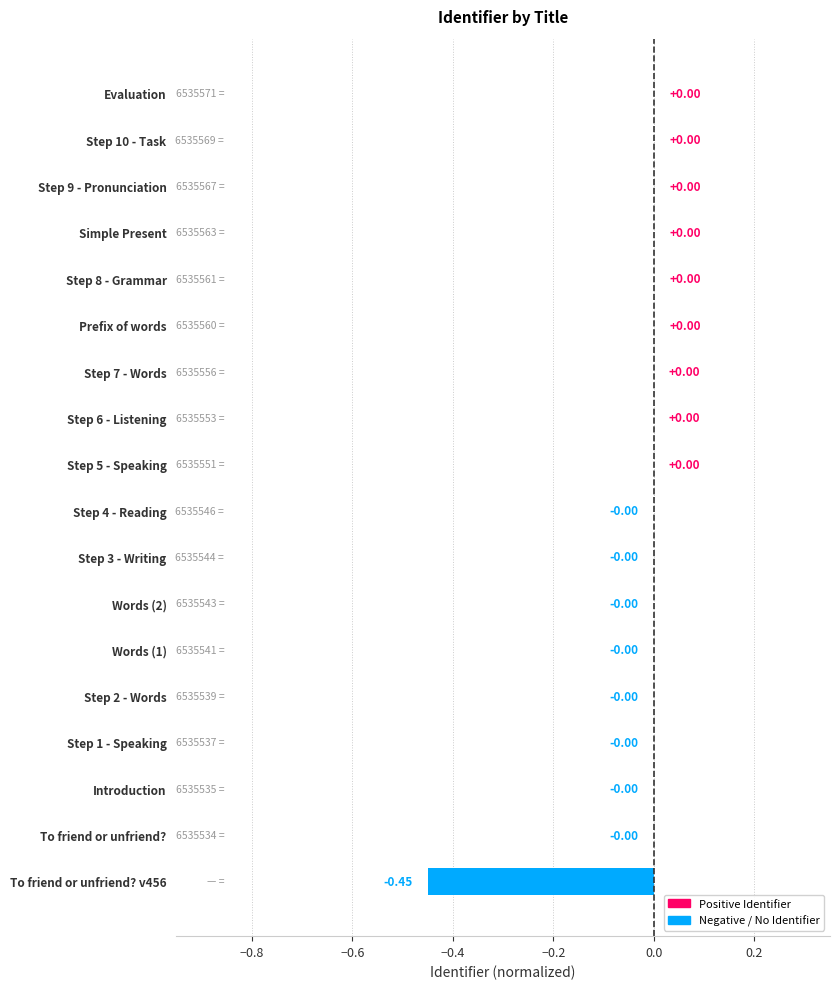

How many data points does each series have?

18